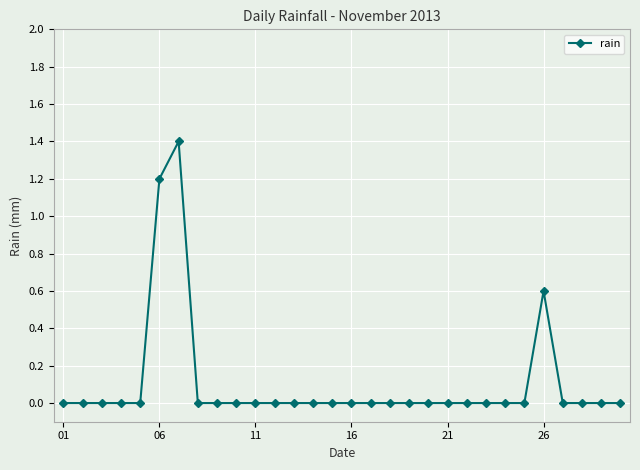

What is the sum of all values?

3.2